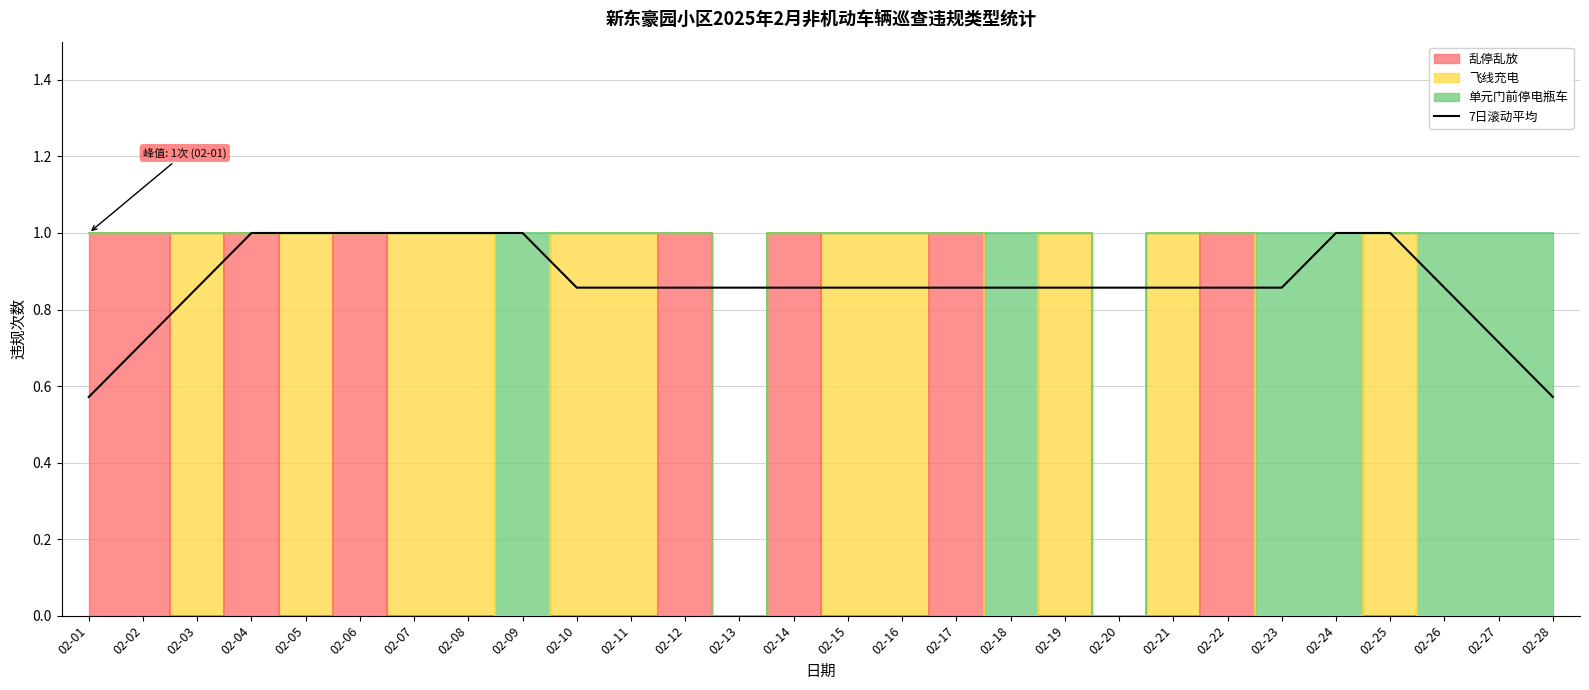

Rank the categories by value from highest to lowest.

02-04, 02-05, 02-06, 02-07, 02-08, 02-09, 02-24, 02-25, 02-03, 02-10, 02-11, 02-12, 02-13, 02-14, 02-15, 02-16, 02-17, 02-18, 02-19, 02-20, 02-21, 02-22, 02-23, 02-26, 02-02, 02-27, 02-01, 02-28